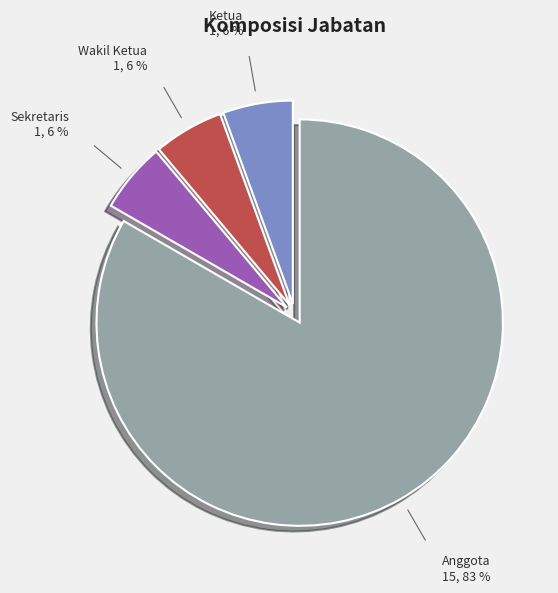

Is there a majority slice in this chart?

Yes